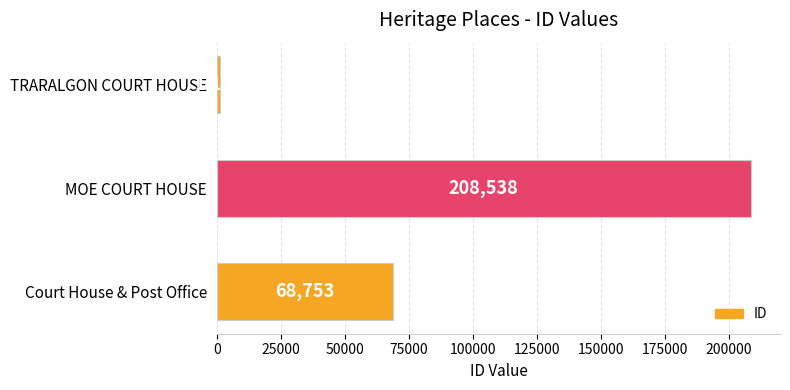

What is the difference between the second highest and minimum values?

67582